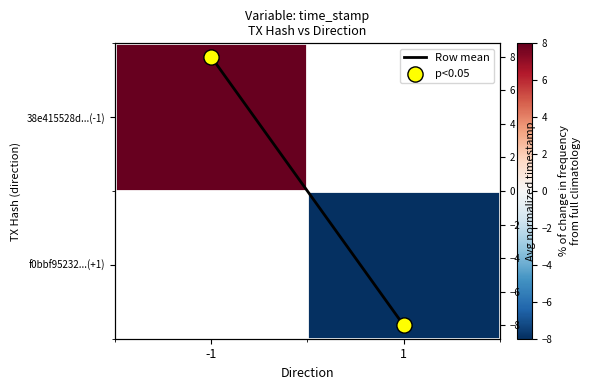

What is the difference between the Row mean values at -1 and 1?

16.0